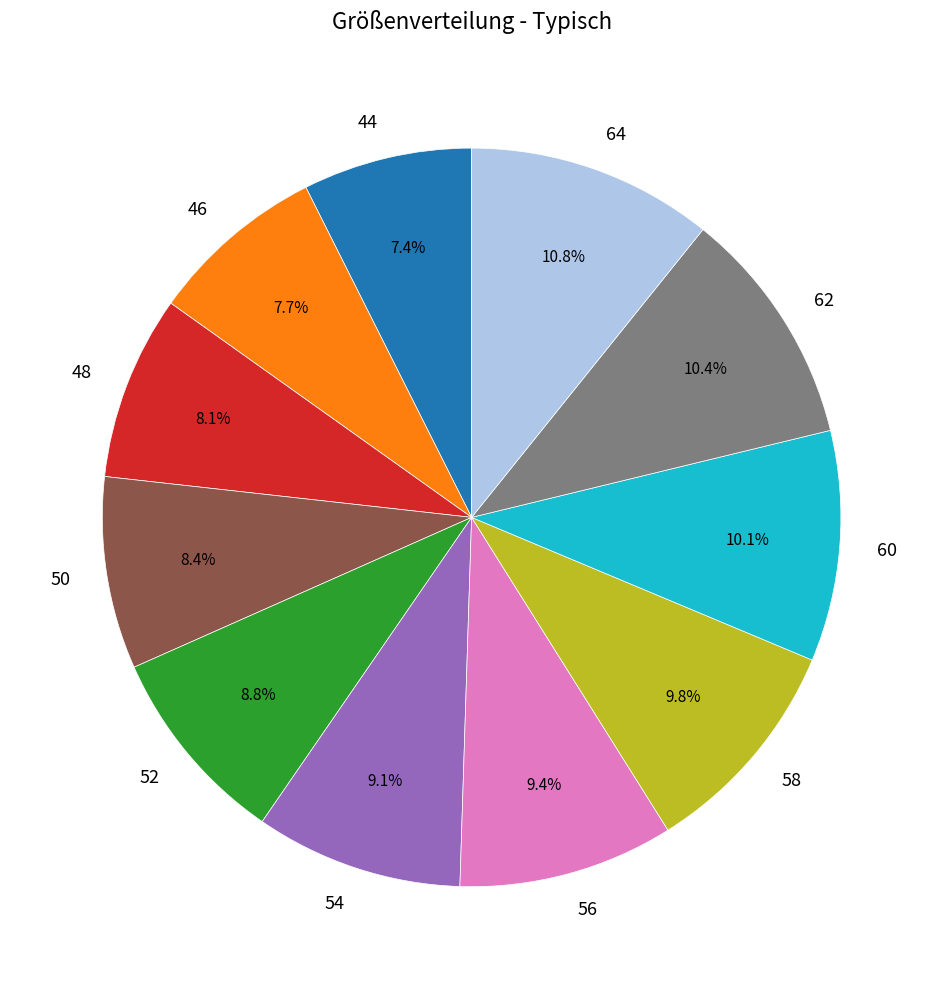

What is the ratio of the value at 62 to the value at 52?

1.2